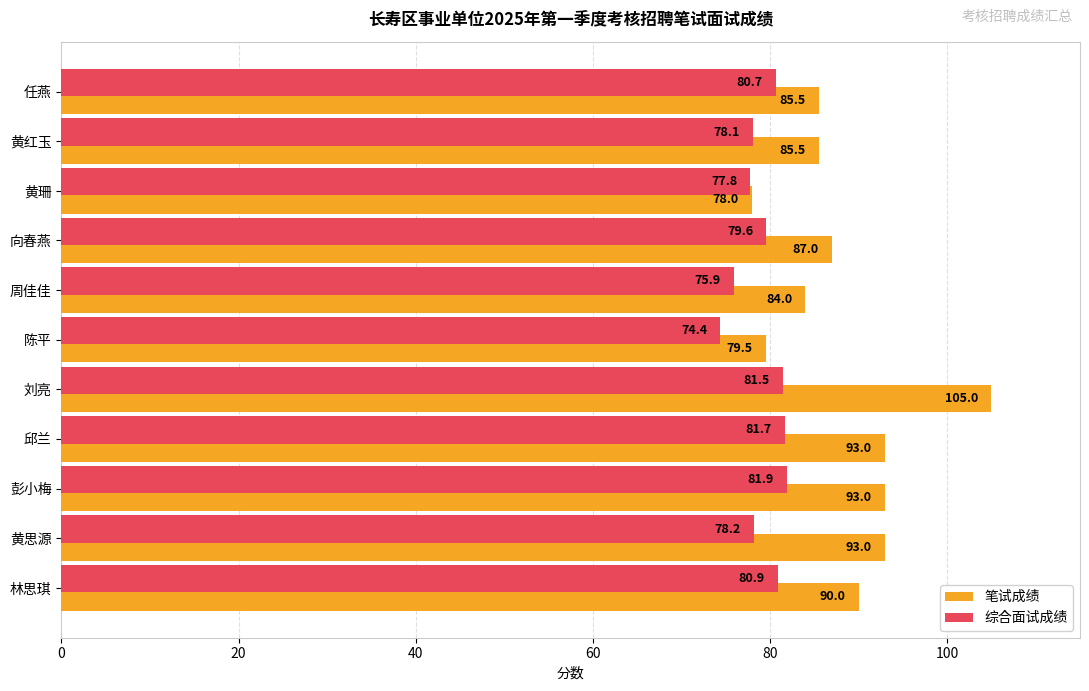

Is it true that 综合面试成绩 equals 80.9 at 林思琪?

True